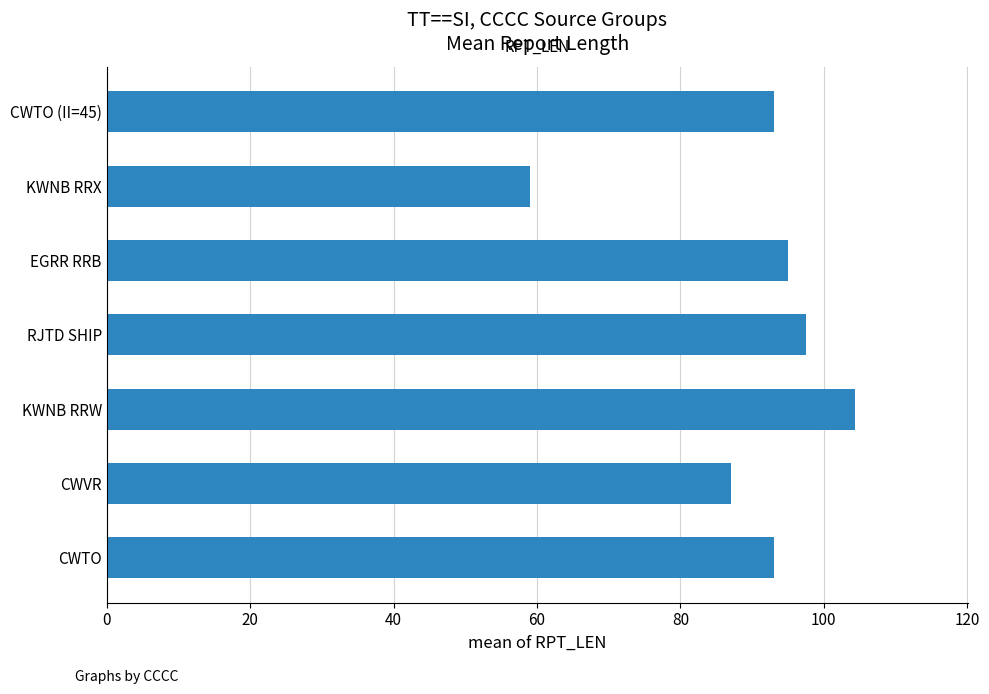

What is the ratio of the value at KWNB RRW to the value at EGRR RRB?

1.1